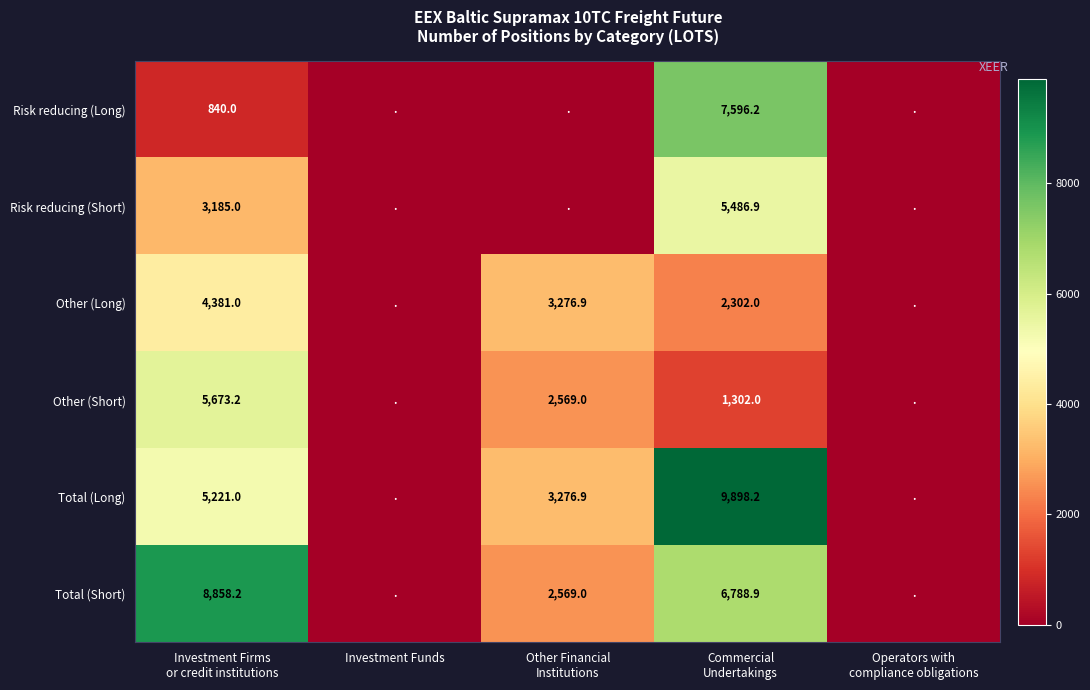

What is the sum of the Other (Short) values at Investment Funds and Investment Firms or credit institutions?

5673.2